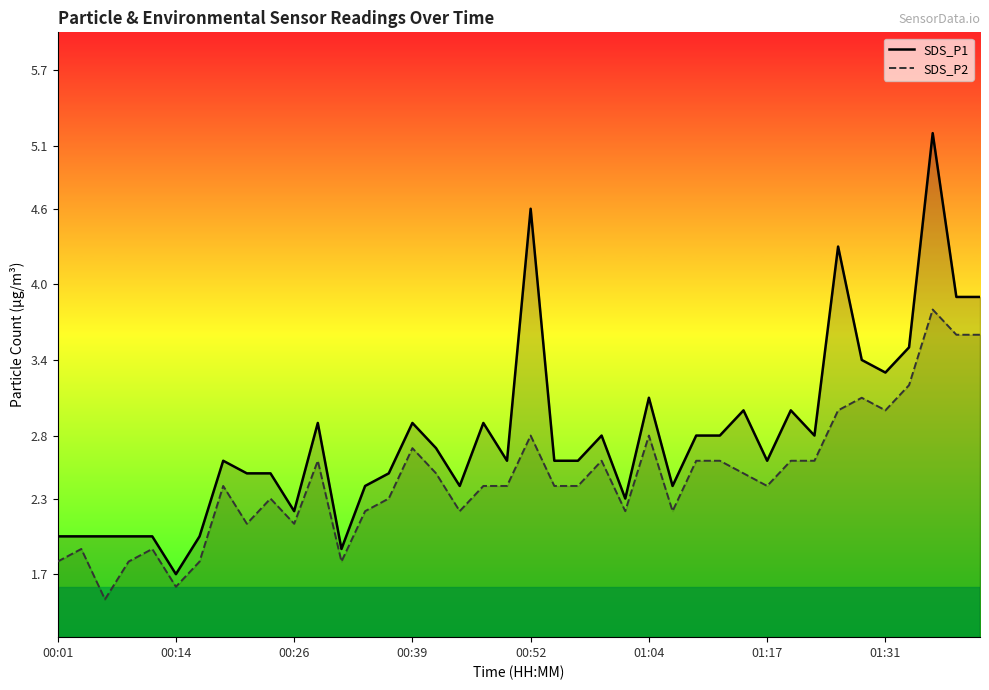

Reading right to left, transcribe all the data shown in this chart.

SDS_P1: 3.9	3.9	5.2	3.5	3.3	3.4	4.3	2.8	3.0	2.6	3.0	2.8	2.8	2.4	3.1	2.3	2.8	2.6	2.6	4.6	2.6	2.9	2.4	2.7	2.9	2.5	2.4	1.9	2.9	2.2	2.5	2.5	2.6	2.0	1.7	2.0	2.0	2.0	2.0	2.0
SDS_P2: 3.6	3.6	3.8	3.2	3.0	3.1	3.0	2.6	2.6	2.4	2.5	2.6	2.6	2.2	2.8	2.2	2.6	2.4	2.4	2.8	2.4	2.4	2.2	2.5	2.7	2.3	2.2	1.8	2.6	2.1	2.3	2.1	2.4	1.8	1.6	1.9	1.8	1.5	1.9	1.8